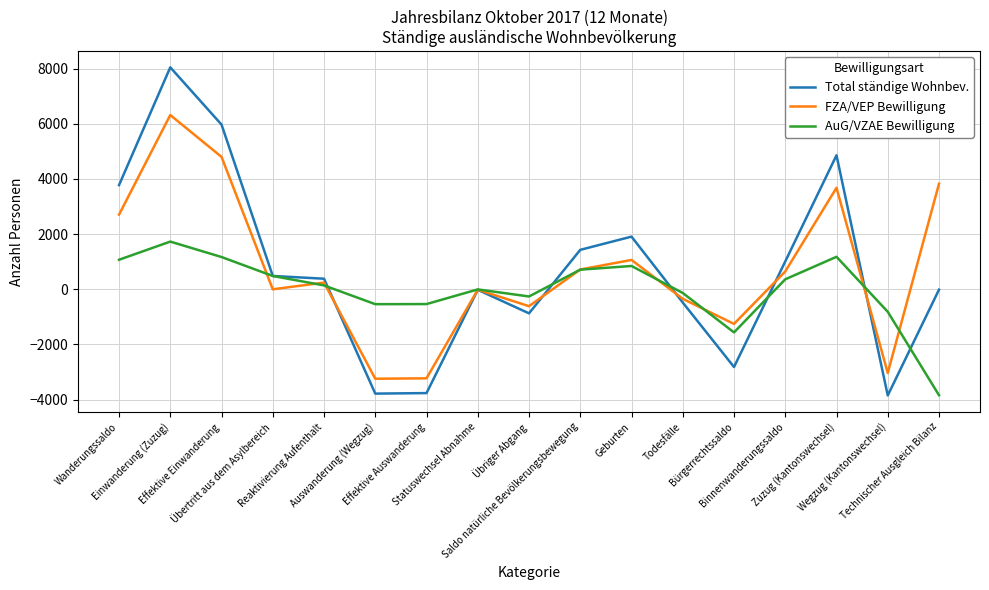

At which label does Total ständige Wohnbev. first exceed 384?

Wanderungssaldo